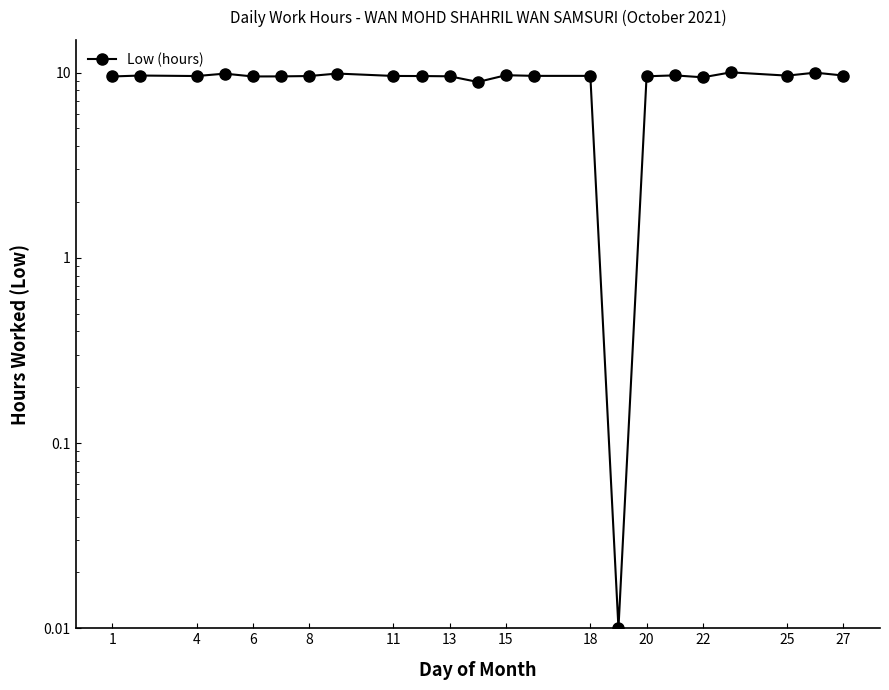

True or false: the data has more than 2 interior local peaks.

True